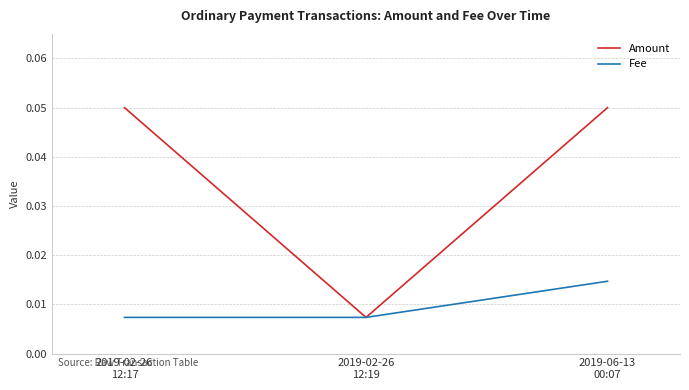

How many Amount values are between 0 and 1?

3